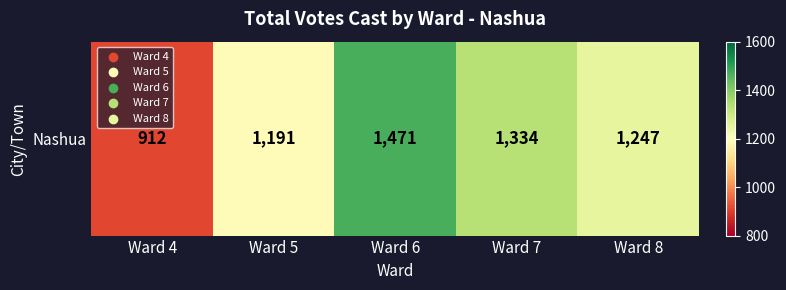

What is the average value?

1231